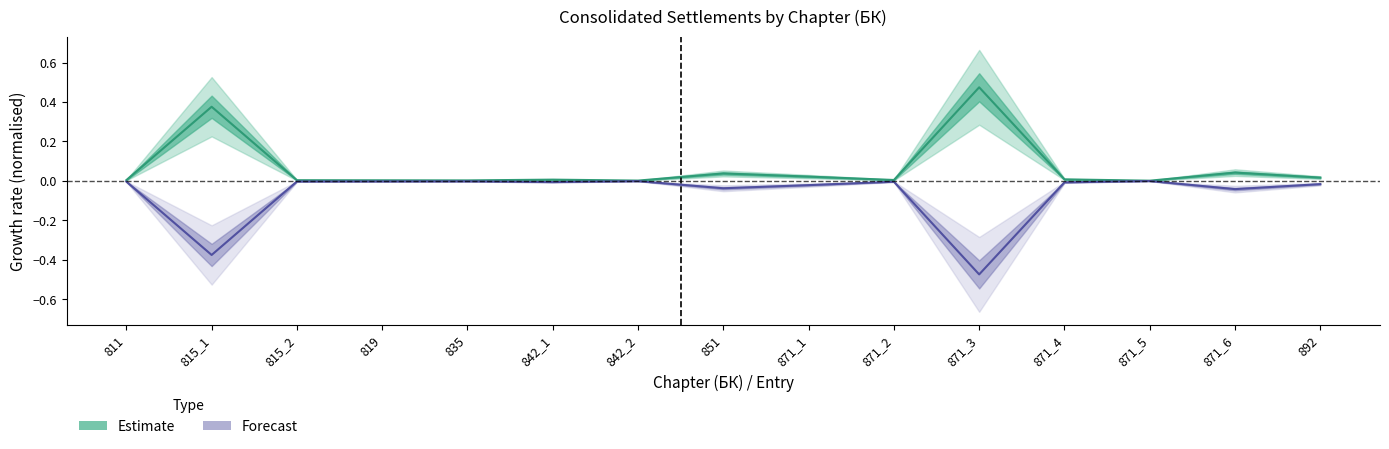

What is the difference between the maximum and second lowest values in the Estimate series?

0.5